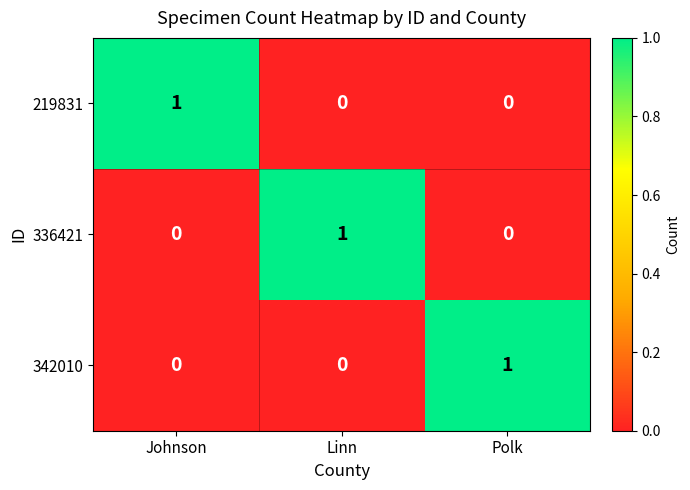

Is it true that 336421 equals 0 at Johnson?

True